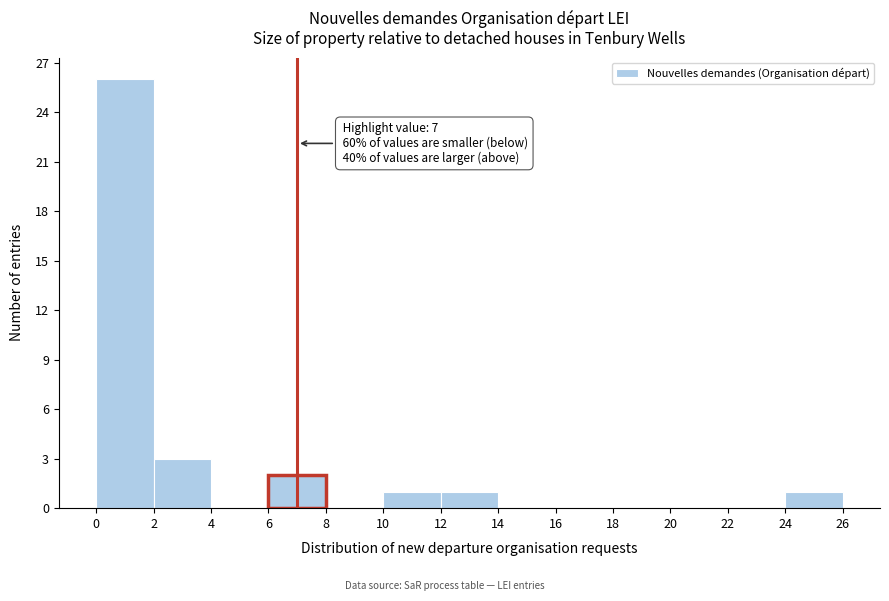

Over which range of the x-axis is the bar tallest?

0 to 2